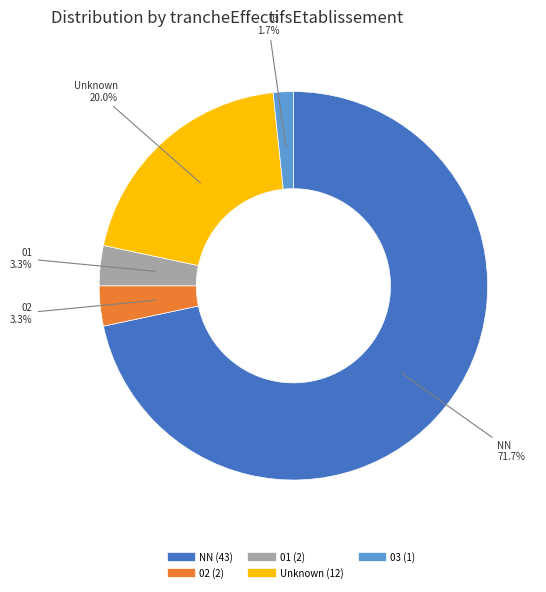

Does any single category account for the majority?

Yes